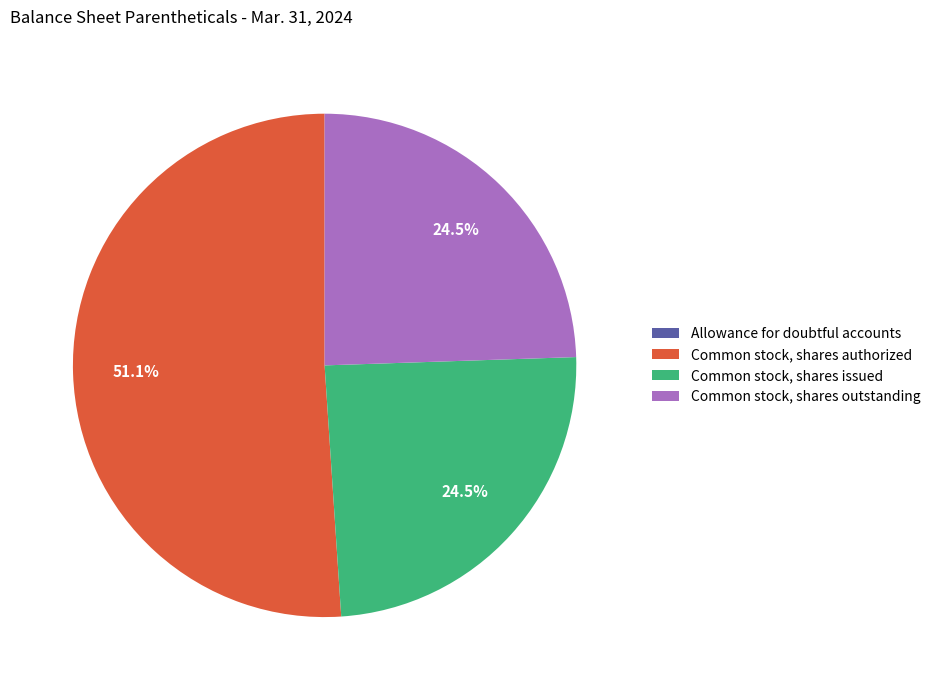

Which category has the biggest portion of the pie?

Common stock, shares authorized